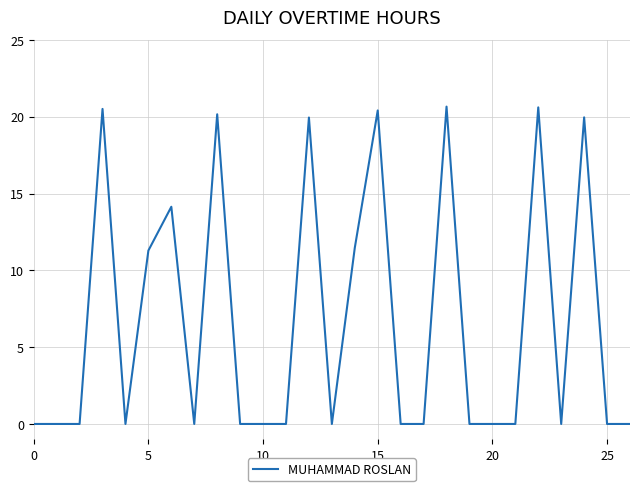

What is the difference between the maximum and minimum values?

20.7